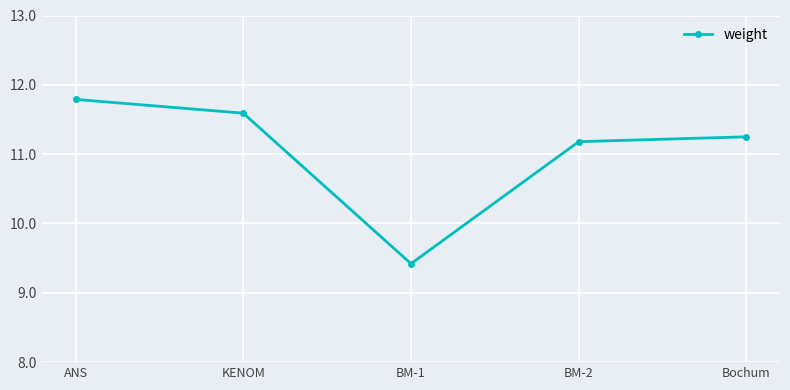

What is the smallest value displayed?

9.4